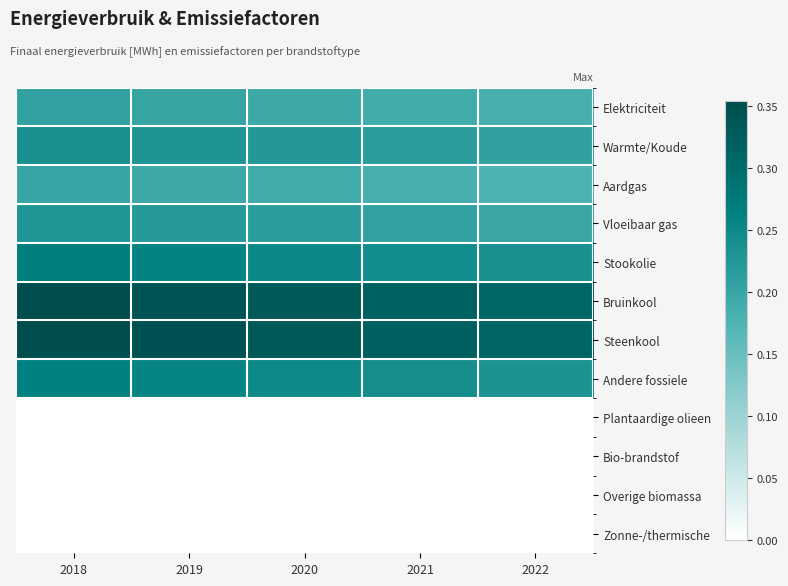

Between 2021 and 2019, which is larger?

2019